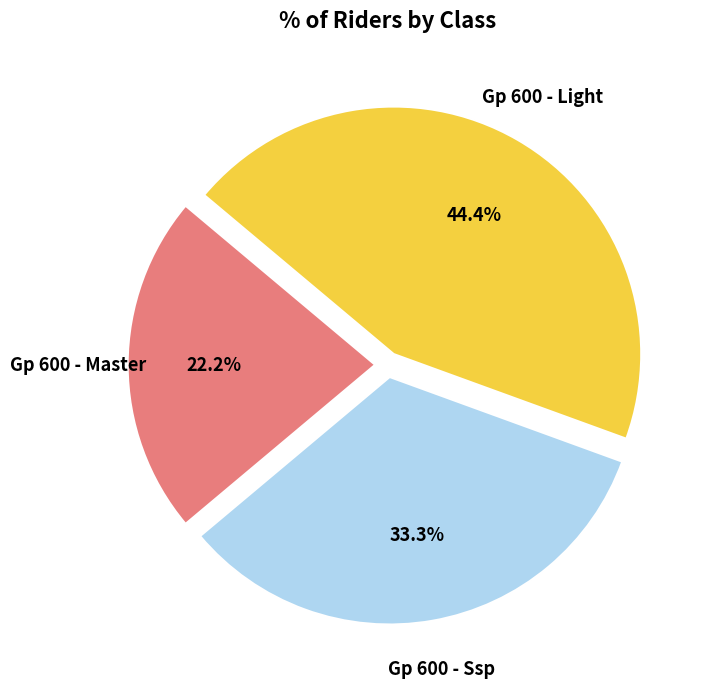

Which category has the biggest portion of the pie?

Gp 600 - Light